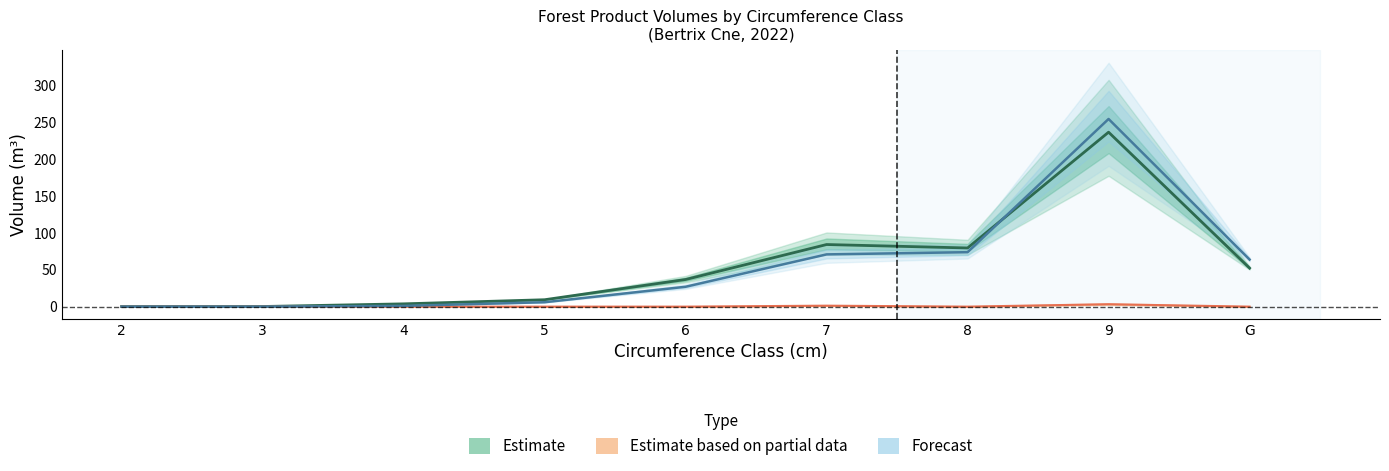

True or false: produit_vtrh_normal and produit_vtgr_champignon intersect in this chart.

False